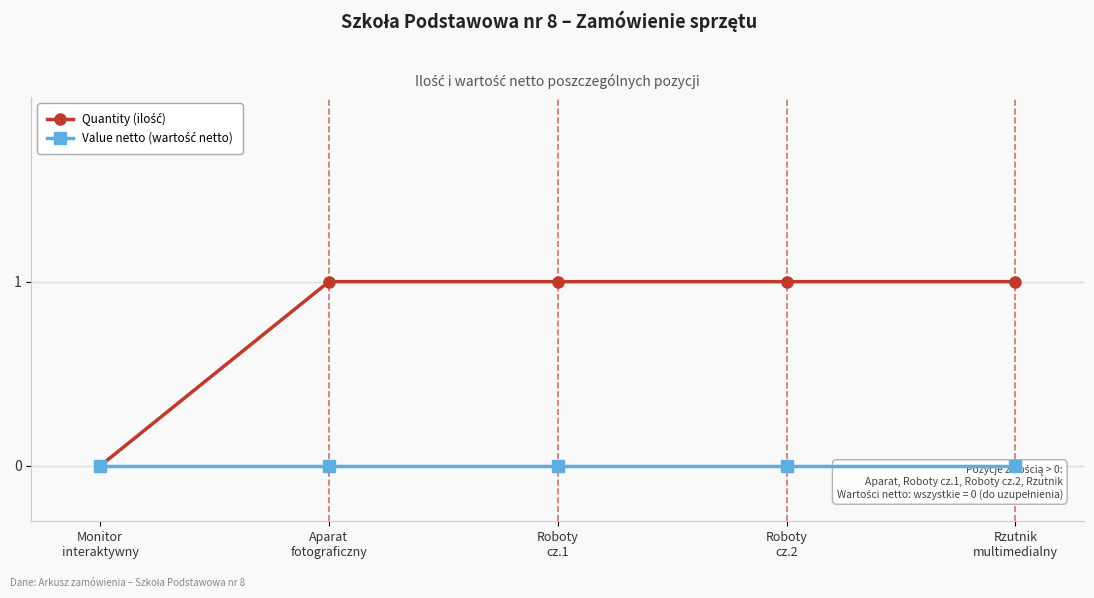

Count the Quantity (ilość) values in the range 1 to 2.

4